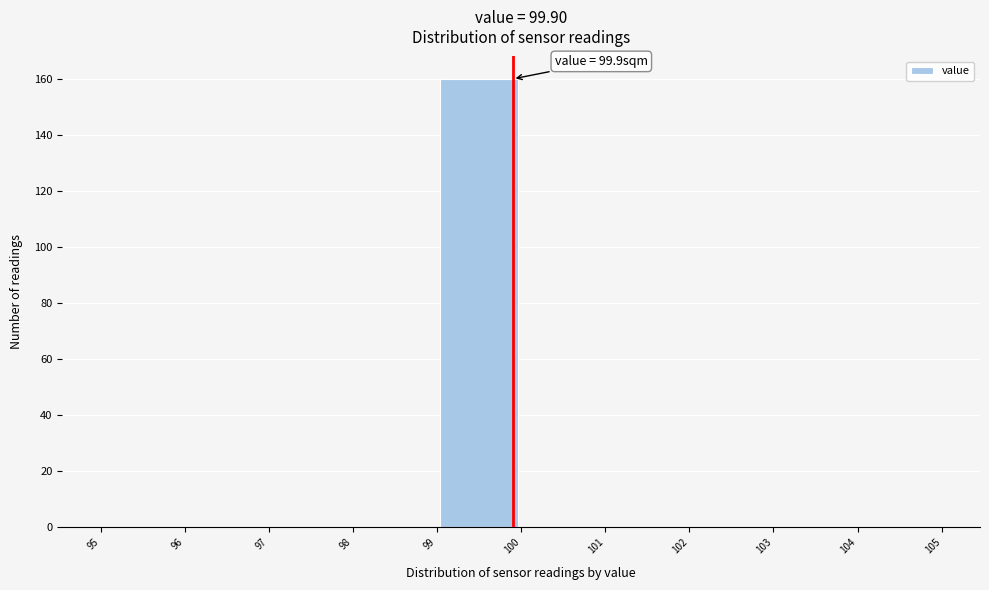

Over which range of the x-axis is the bar tallest?

99 to 100